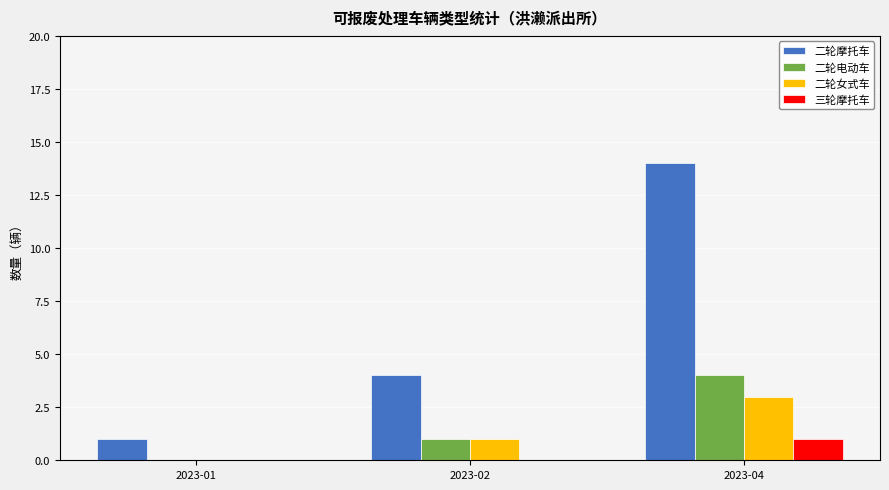

Reading right to left, extract all data points from this chart.

二轮摩托车: 14	4	1
二轮电动车: 4	1	0
二轮女式车: 3	1	0
三轮摩托车: 1	0	0